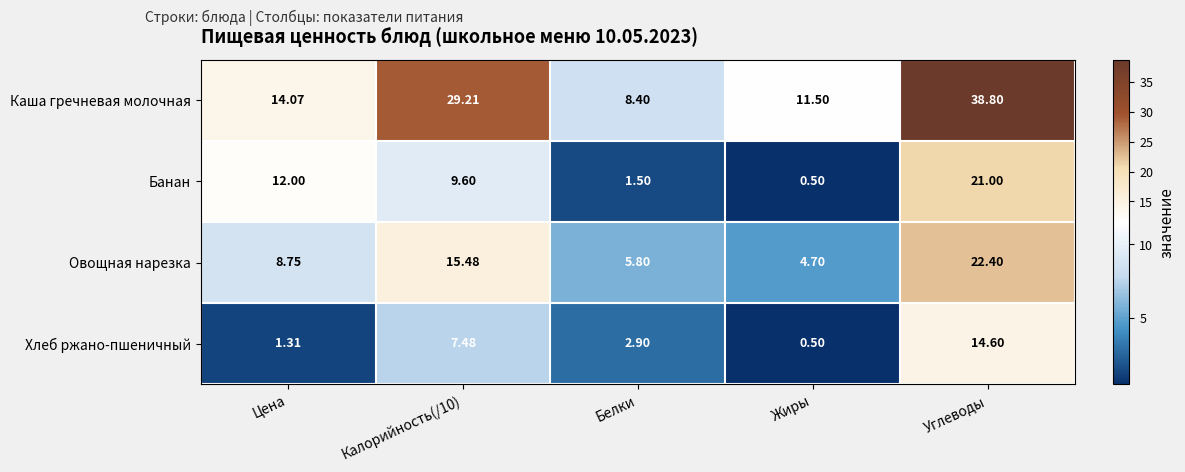

Where does the Банан series first go above 9?

Цена